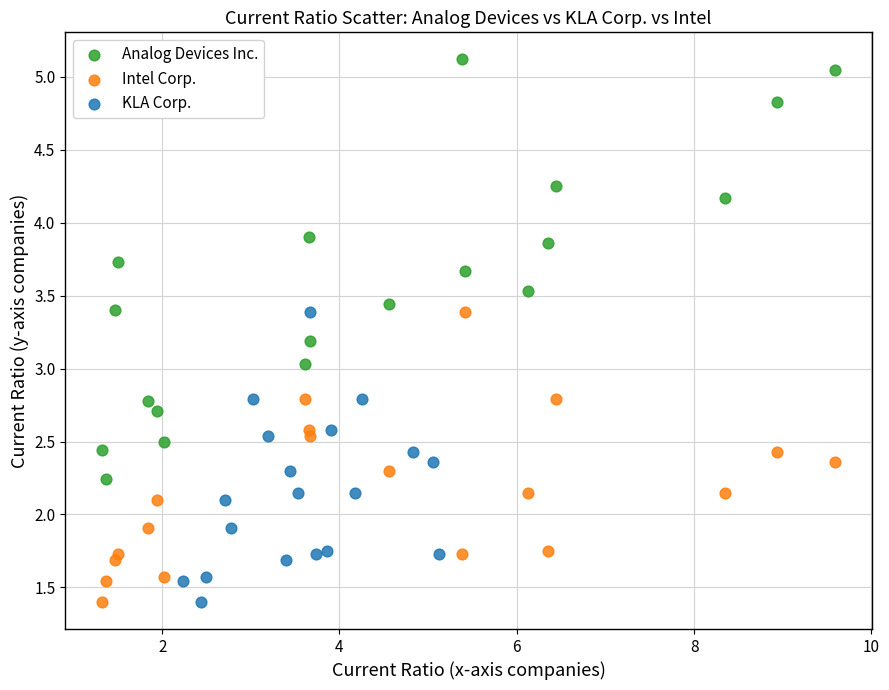

Which series has the largest Y range (max minus min)?

Analog Devices Inc.